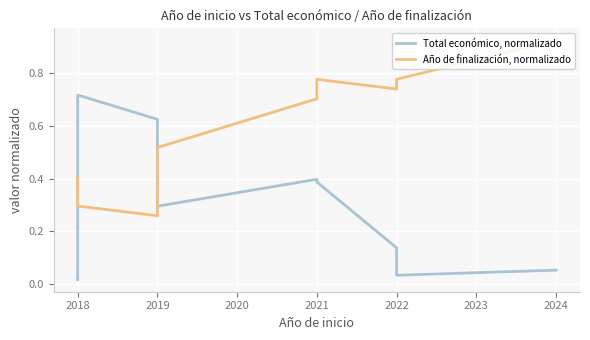

What is the sum of all Año de finalización, normalizado values?

7.1